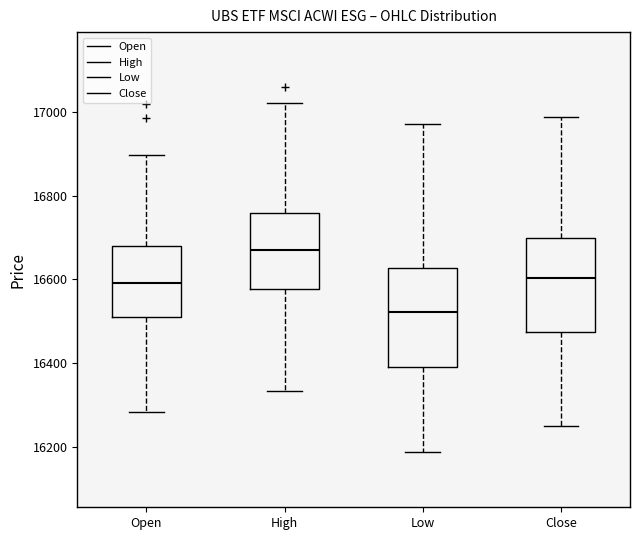

Where does the lower whisker of the box for Close end on the y-axis? The values are not printed on the chart, so give them approximately, as read against the axis.

16240